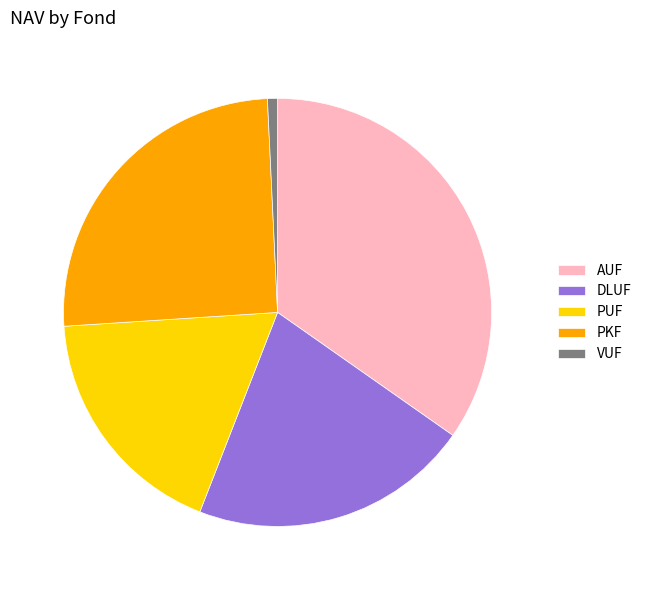

Count the number of slices in the pie.

5